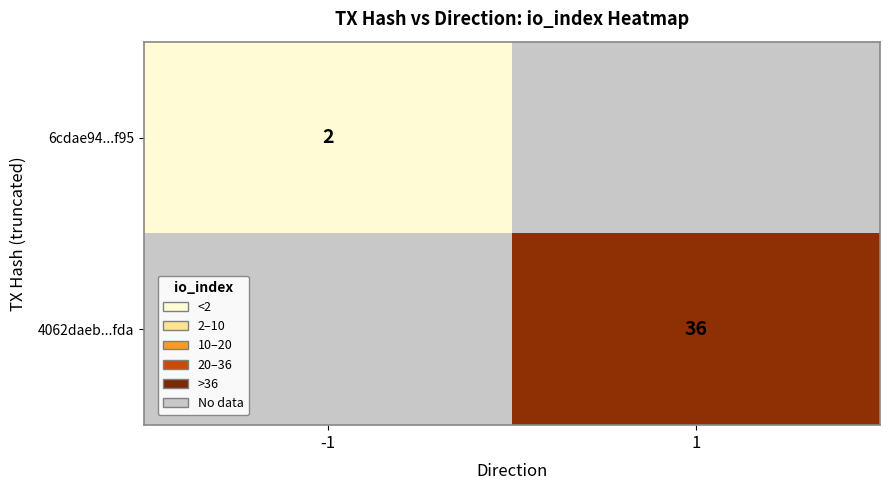

The 4062daeb...fda series shows 36 at 1. True or false?

True